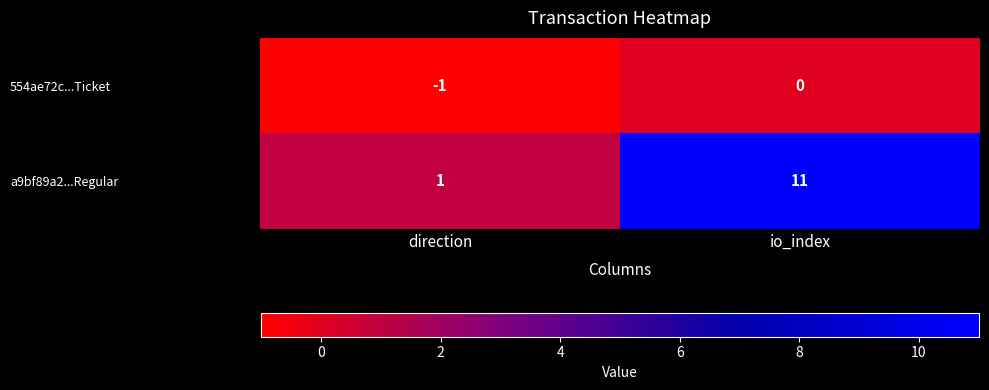

Reading right to left, list all the values displayed in this chart.

554ae72c...Ticket: io_index=0	direction=-1
a9bf89a2...Regular: io_index=11	direction=1